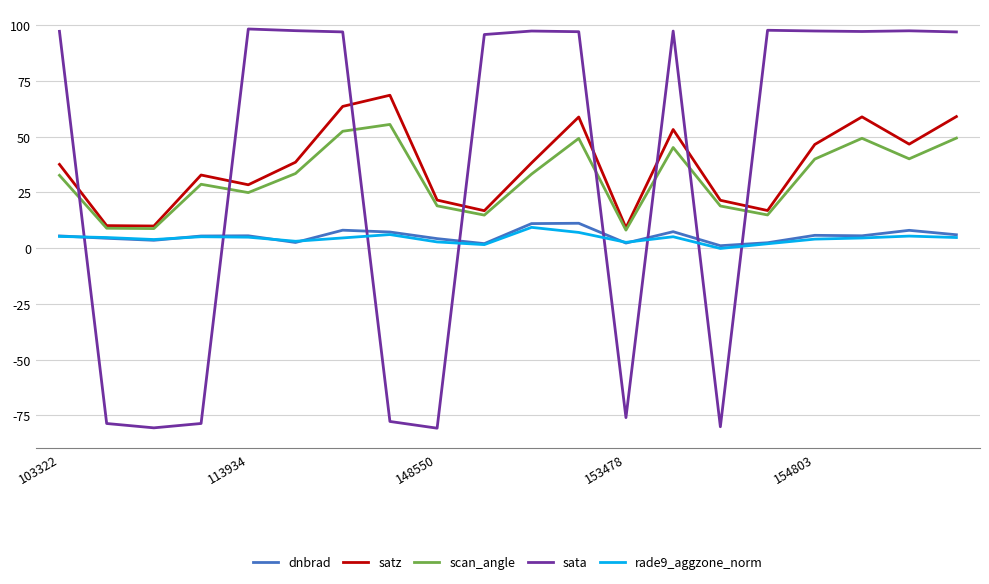

What is the maximum value shown in the chart?

98.3